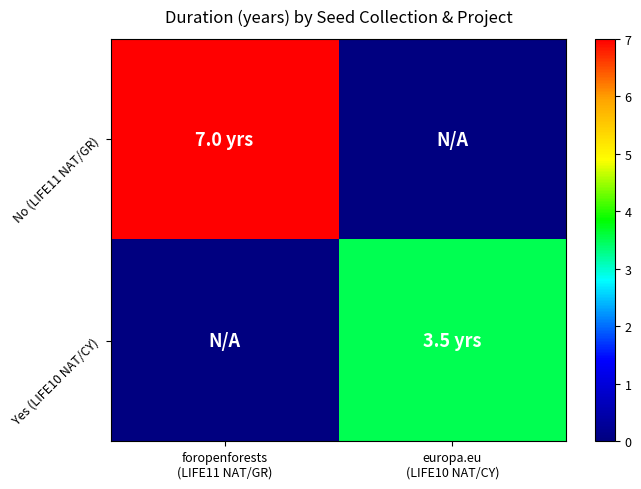

At which category does the chart reach its peak across all series?

foropenforests
(LIFE11 NAT/GR)